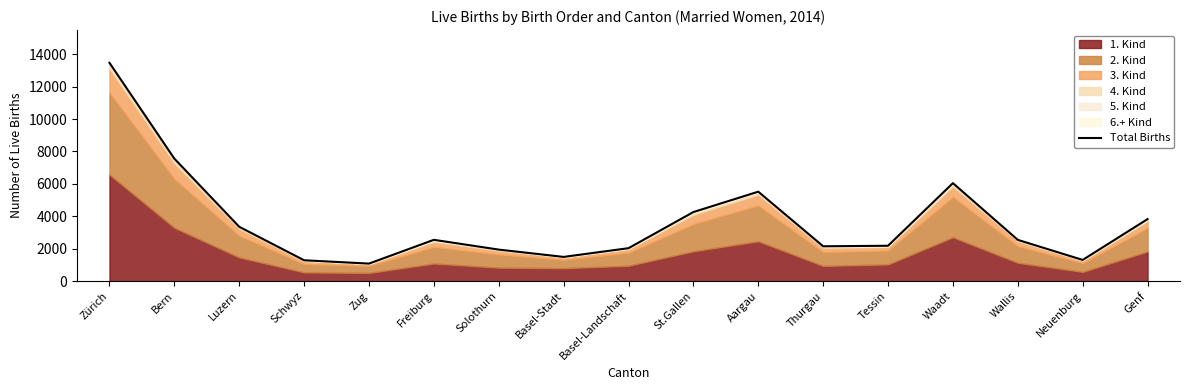

What is the maximum value shown in the chart?

13469